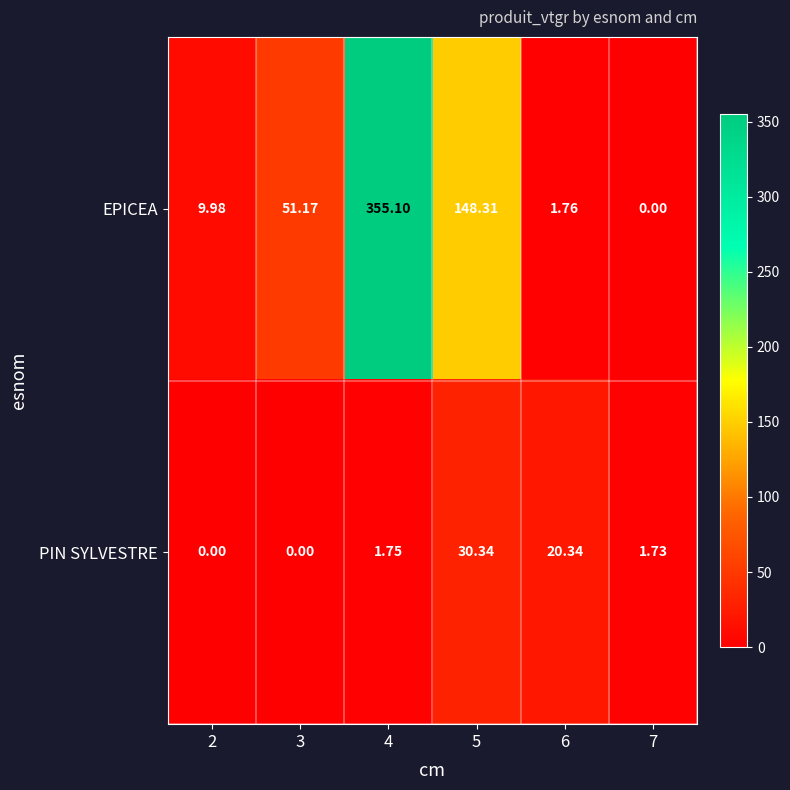

Is the value of EPICEA at 2 greater than the value of PIN SYLVESTRE at 3?

Yes